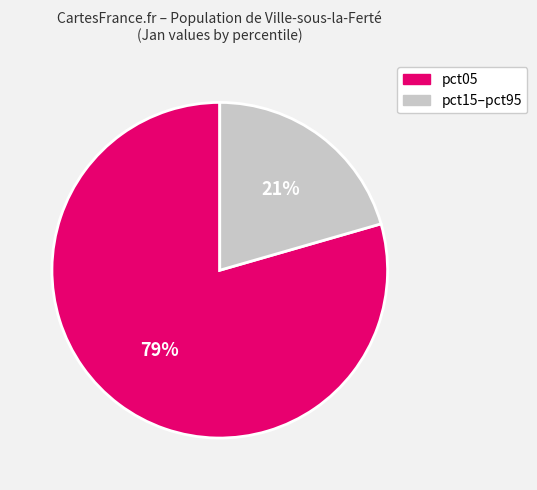

To the nearest percent, what is the average slice percentage?

50%